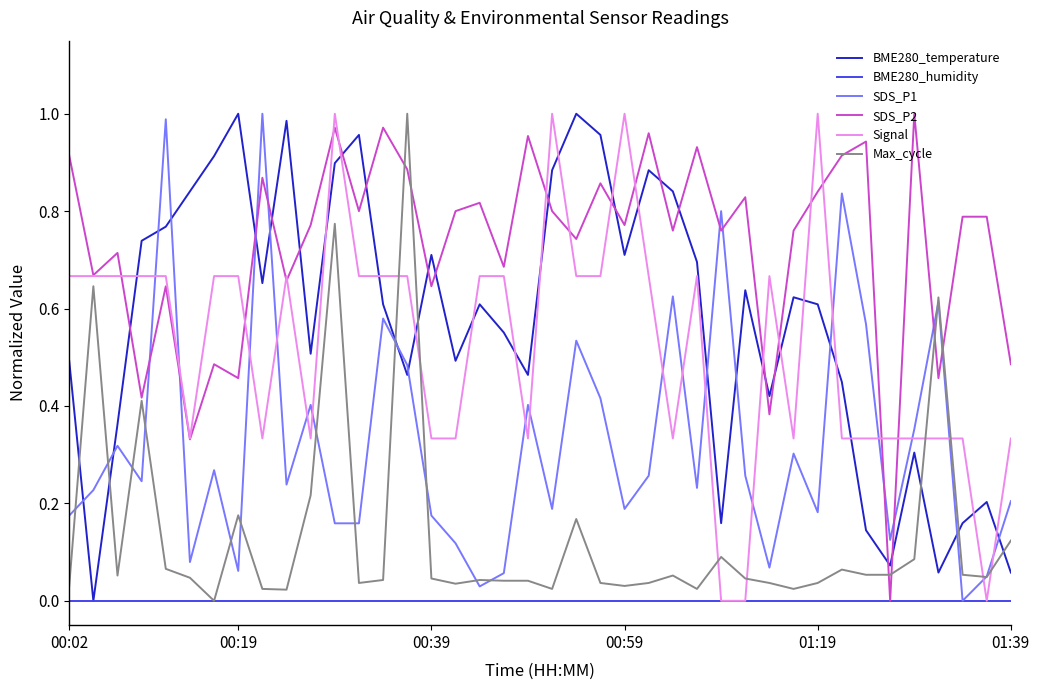

Which series ends up on top after the final intersection of SDS_P1 and Signal?

Signal